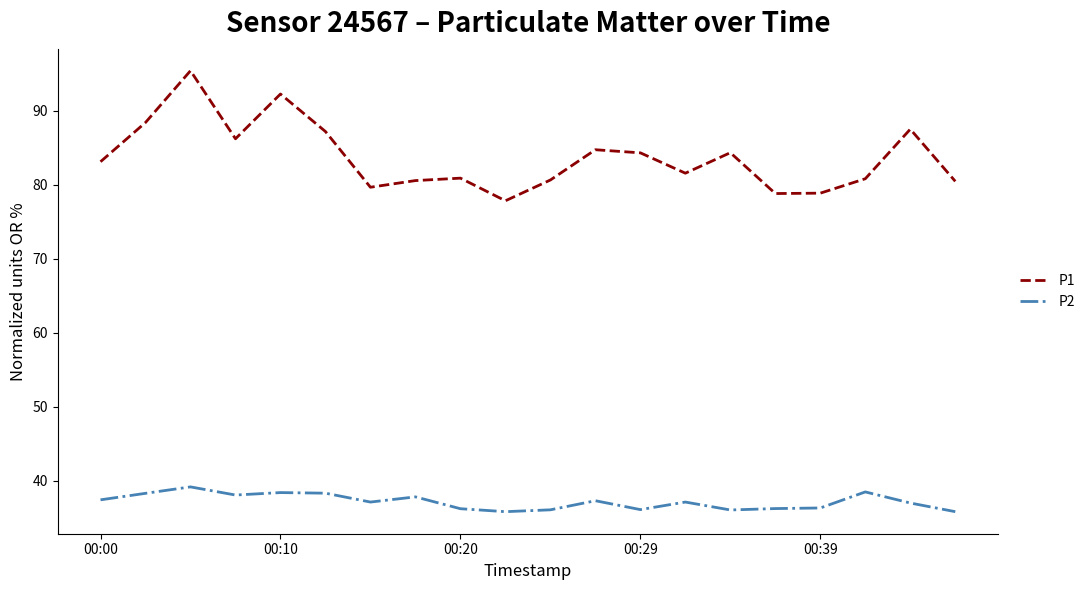

True or false: P2 and P1 intersect in this chart.

False